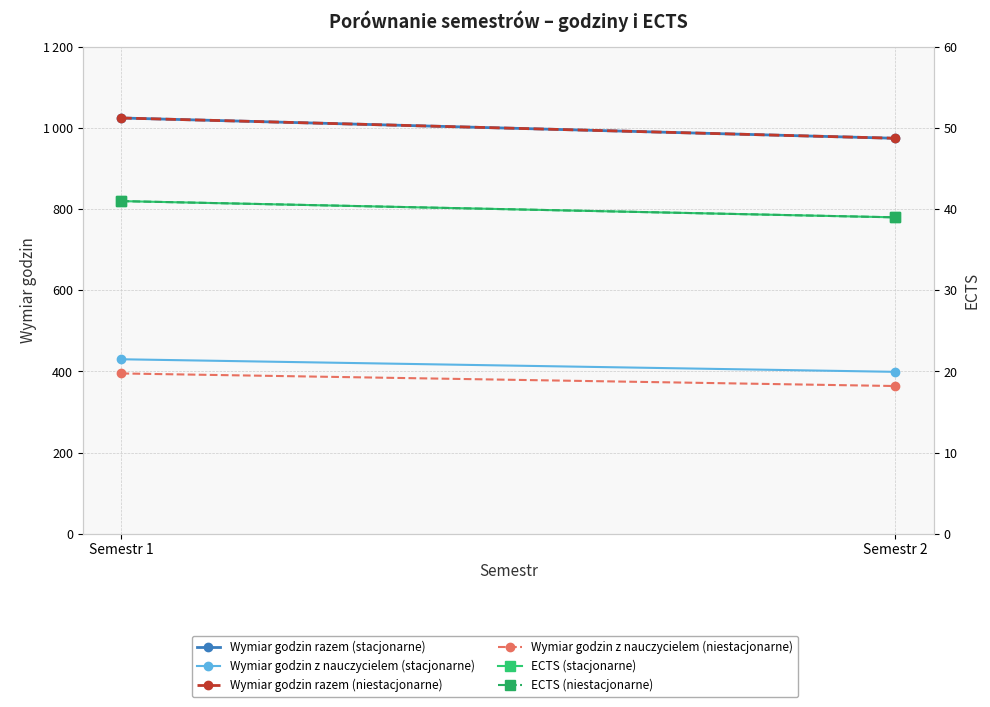

What is the spread (max minus min) of values at Semestr 1?

984